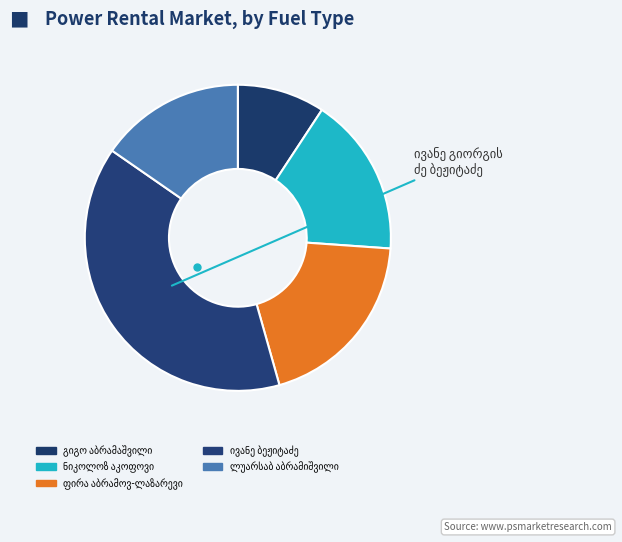

Rank the categories by value from highest to lowest.

ივანე გიორგის ძე ბეჟიტაძე, ფირა აბრამოვ-ლაზარევი, ნიკოლოზ ივანეს ძე აკოფოვი (აკოფაშვილი), ლუარსაბ აბრამიშვილი, გრიგოლ (გიგო) ერმალოზის ძე აბრამაშვილი